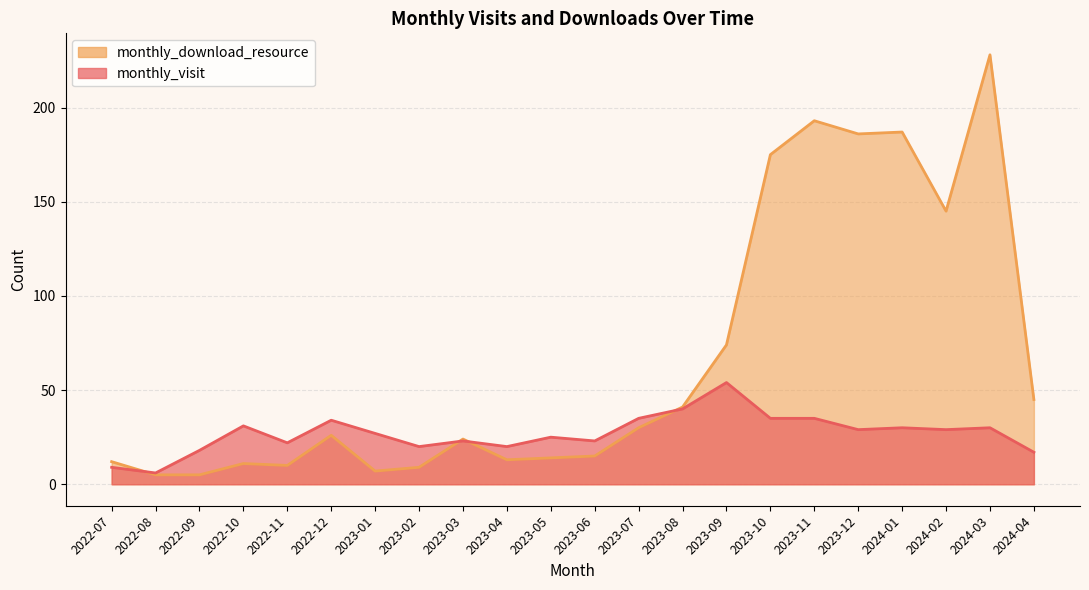

True or false: monthly_download_resource and monthly_visit intersect in this chart.

True